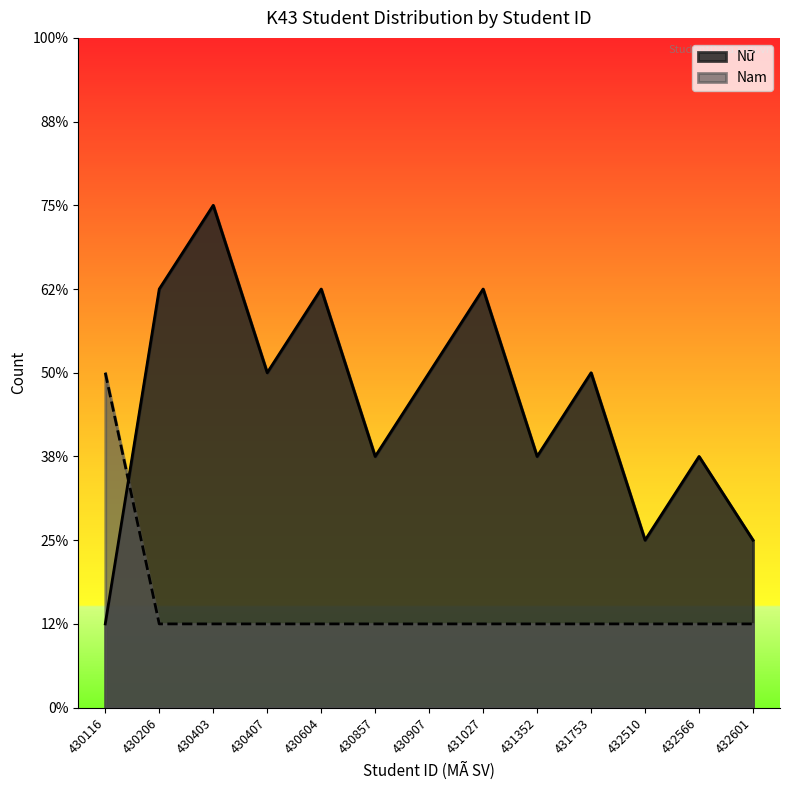

What is the value of the Nữ point at the 13th from the left?

2